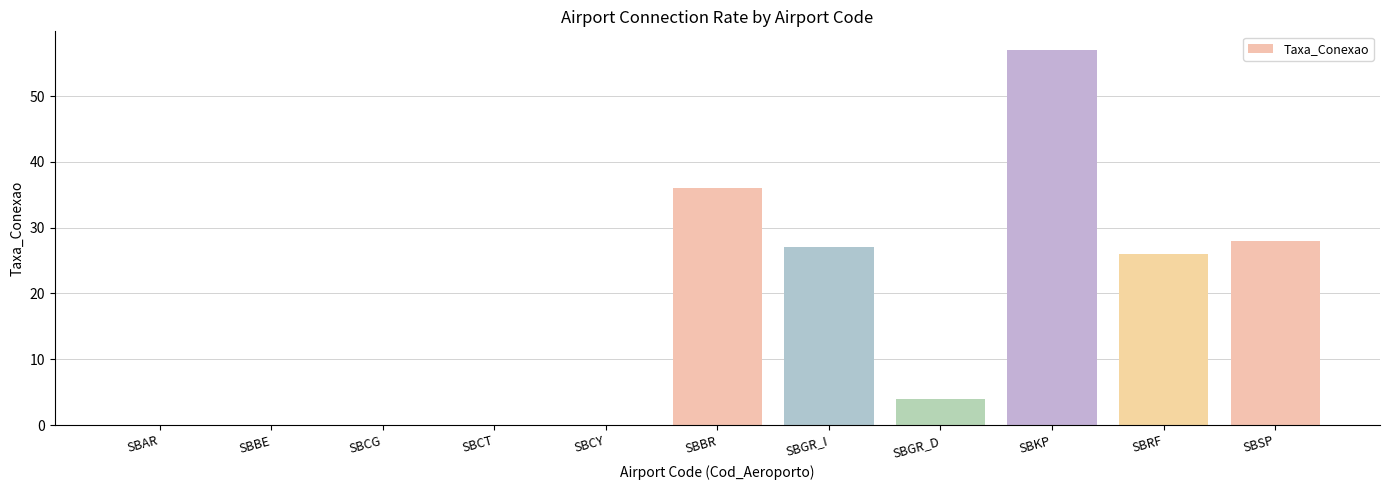

Is it true that the value at SBBR is 54?

False